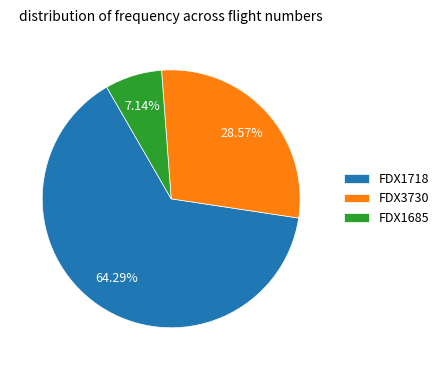

To the nearest percent, what percentage of the pie is FDX1718?

64%